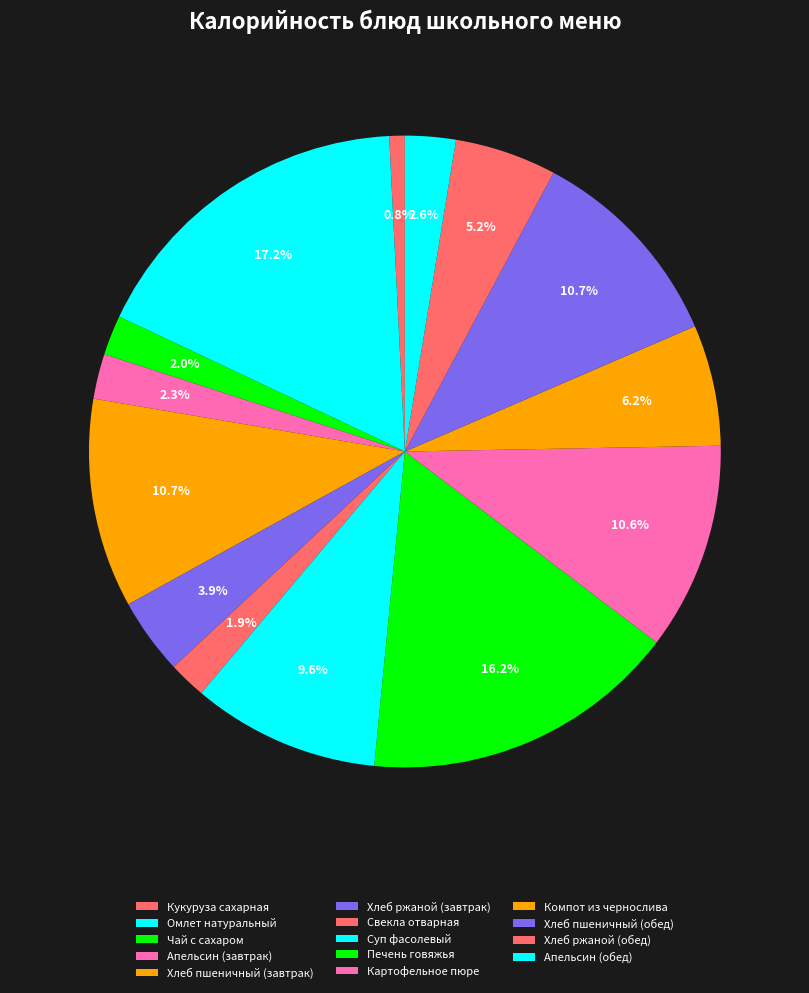

Rank the categories by value from highest to lowest.

Омлет натуральный, Печень говяжья, Хлеб пшеничный (завтрак), Хлеб пшеничный (обед), Картофельное пюре, Суп фасолевый, Компот из чернослива, Хлеб ржаной (обед), Хлеб ржаной (завтрак), Апельсин (обед), Апельсин (завтрак), Чай с сахаром, Свекла отварная, Кукуруза сахарная